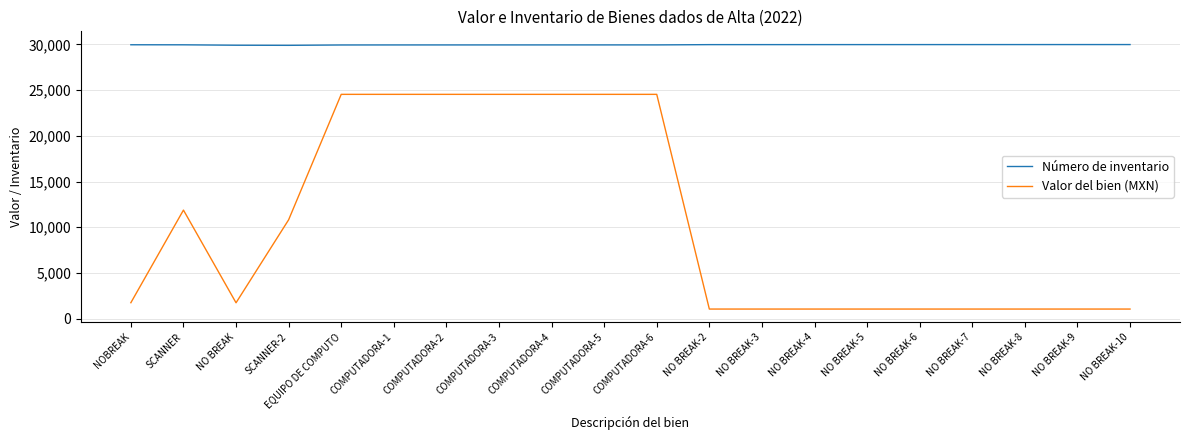

What is the maximum value for Valor del bien (MXN)?

24544.0